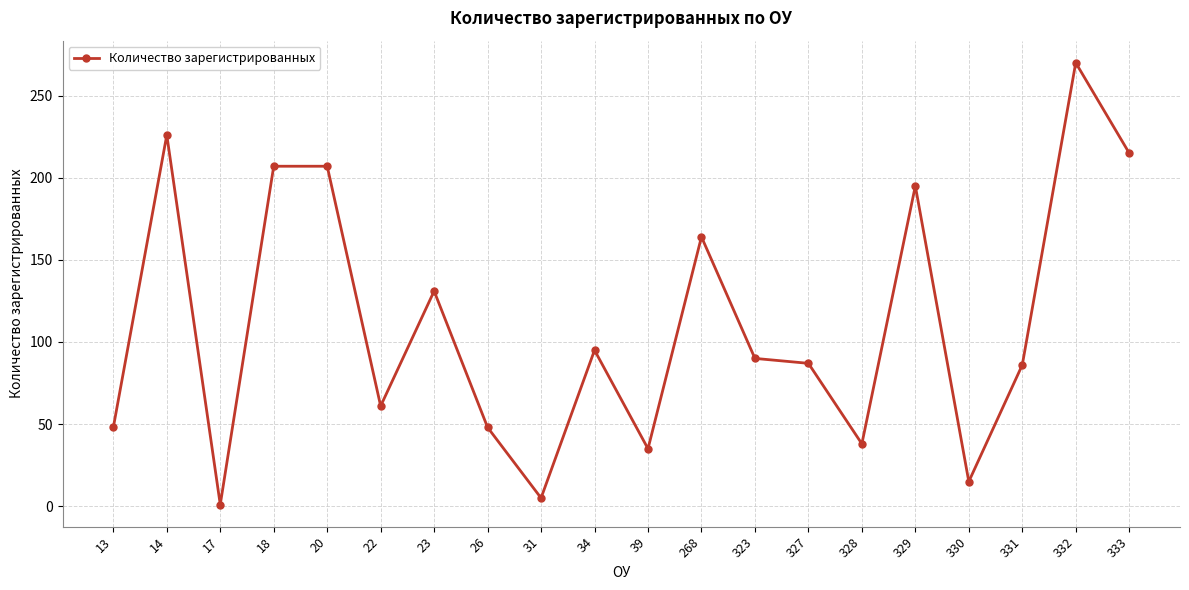

How many data points does each series have?

20